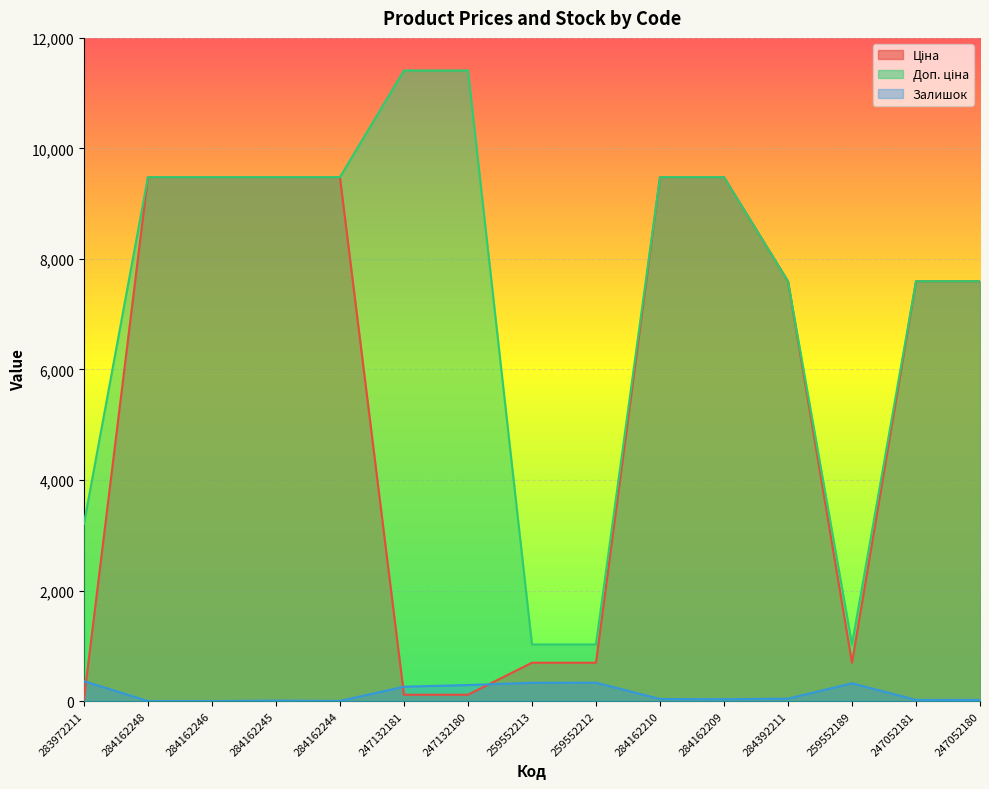

True or false: Залишок has more than 2 interior local peaks.

True